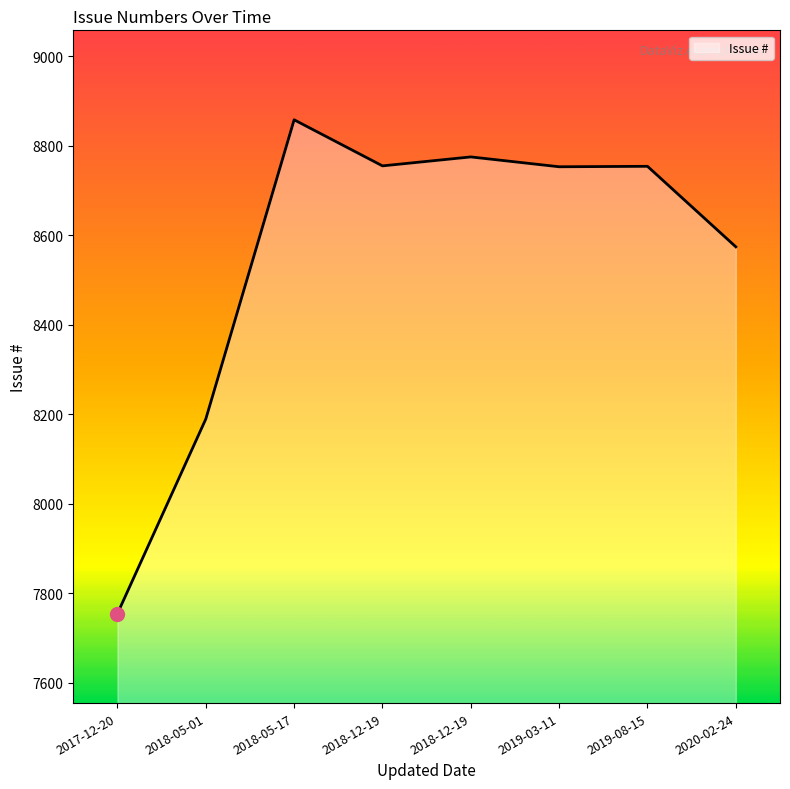

Which has a higher value, 2018-12-19 or 2020-02-24?

2018-12-19